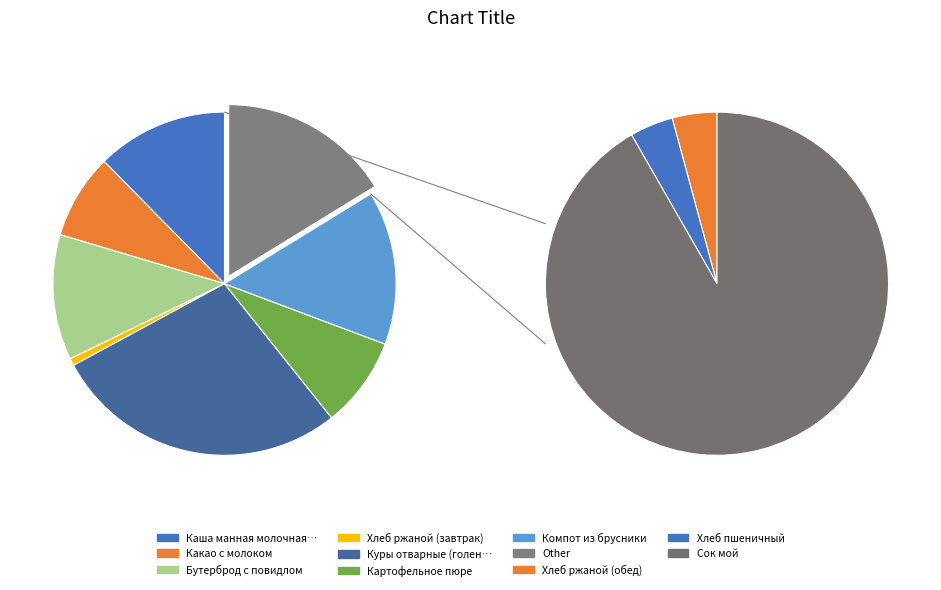

Combined, what portion of the pie is Хлеб ржаной (обед) and Сок мой?

15.6%